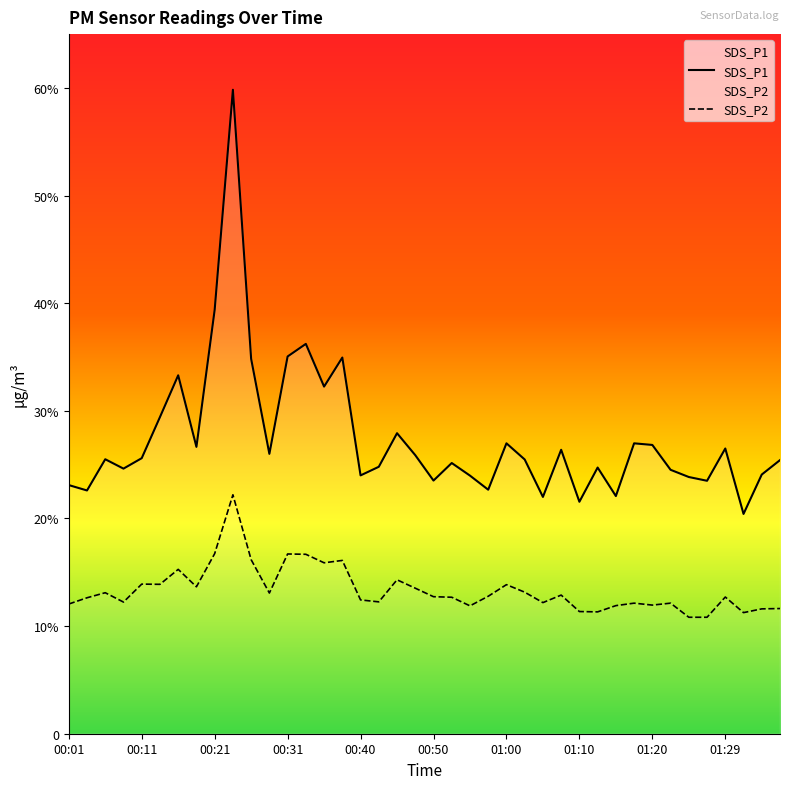

What is the total value across all series at 01:12?

36.0